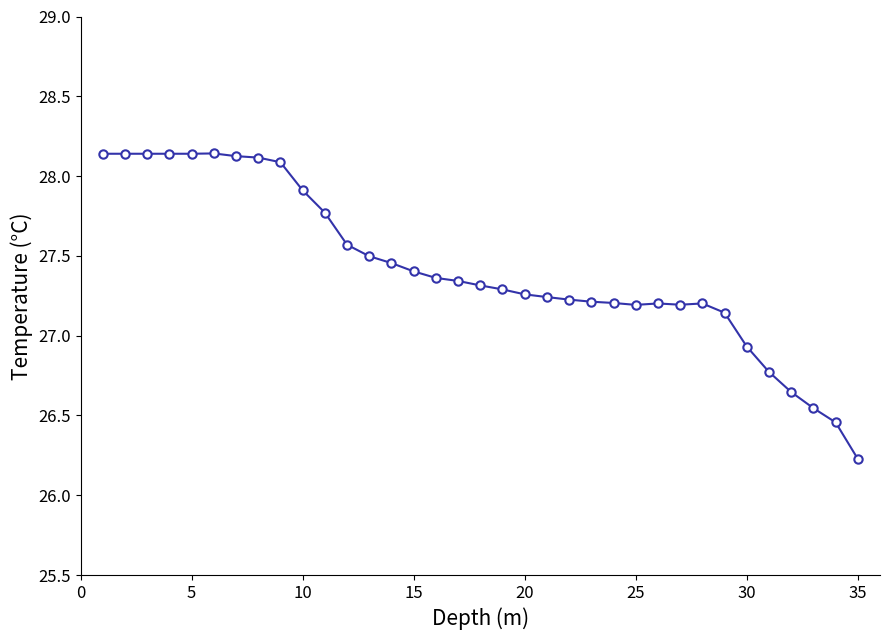

What is the sum of all values?

959.8